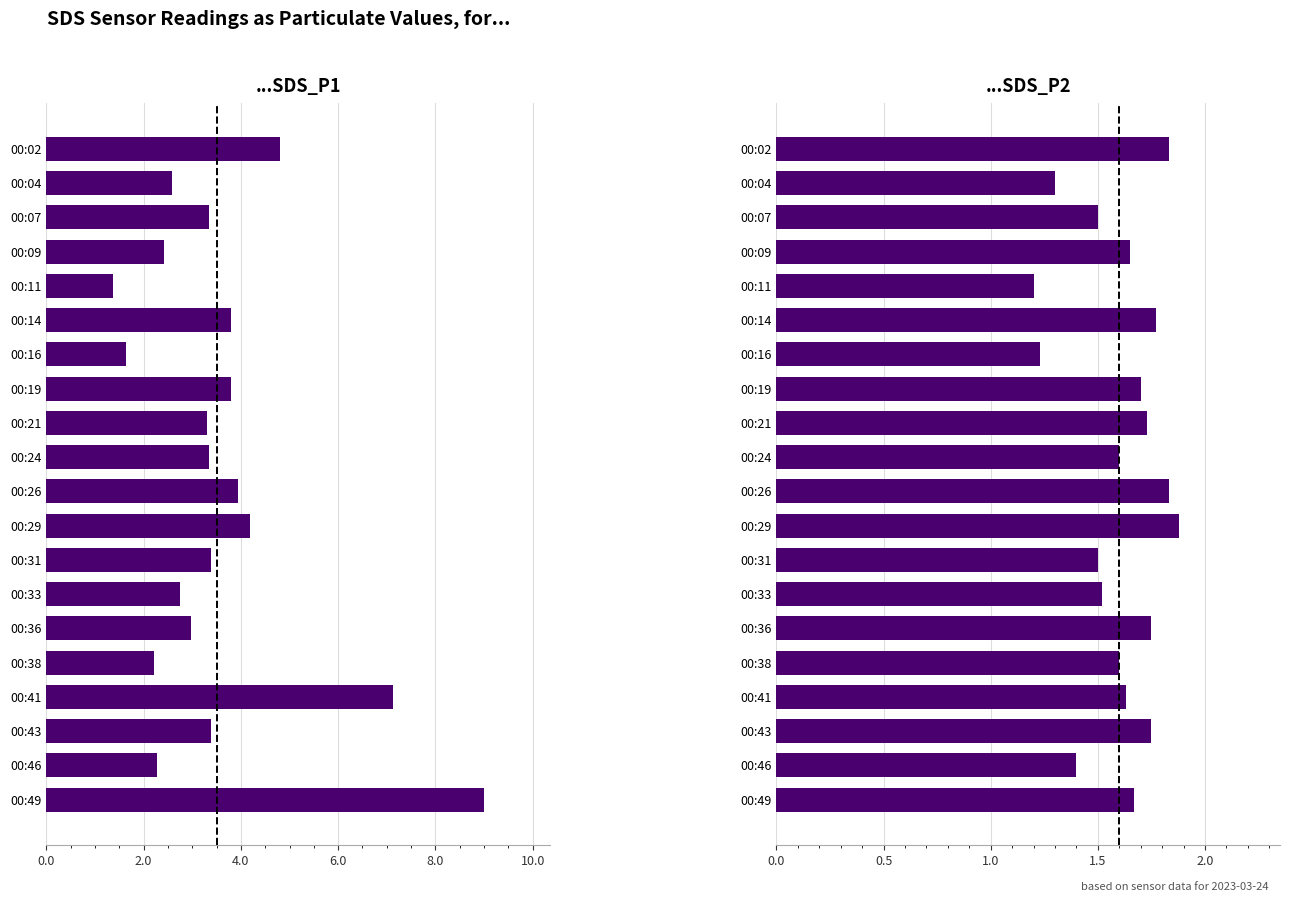

Which series changed the most between 00:11 and 00:43?

SDS_P1